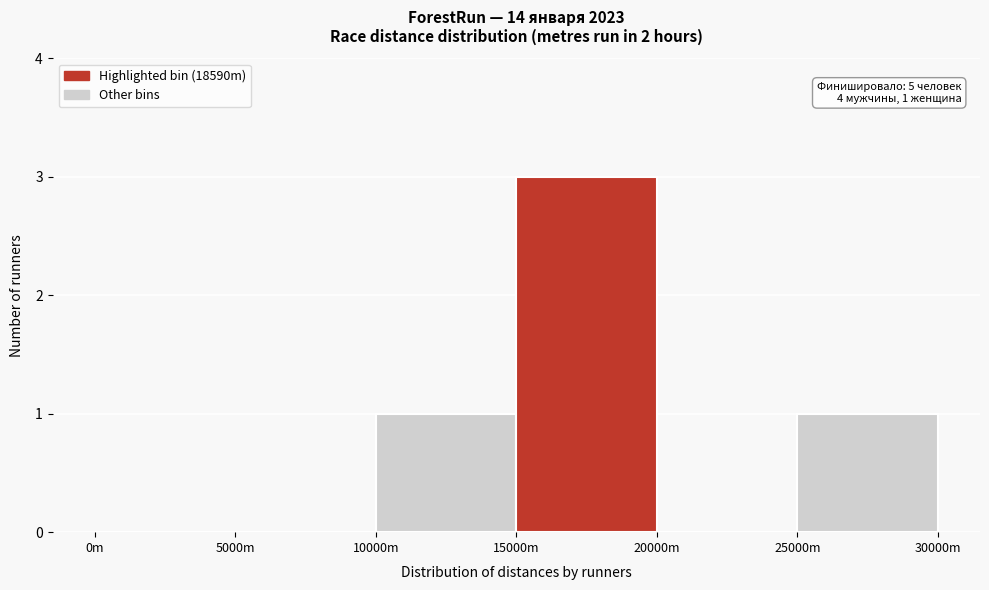

Reading left to right, transcribe all the data shown in this chart.

0m=0	5000m=0	10000m=1	15000m=3	20000m=0	25000m=1